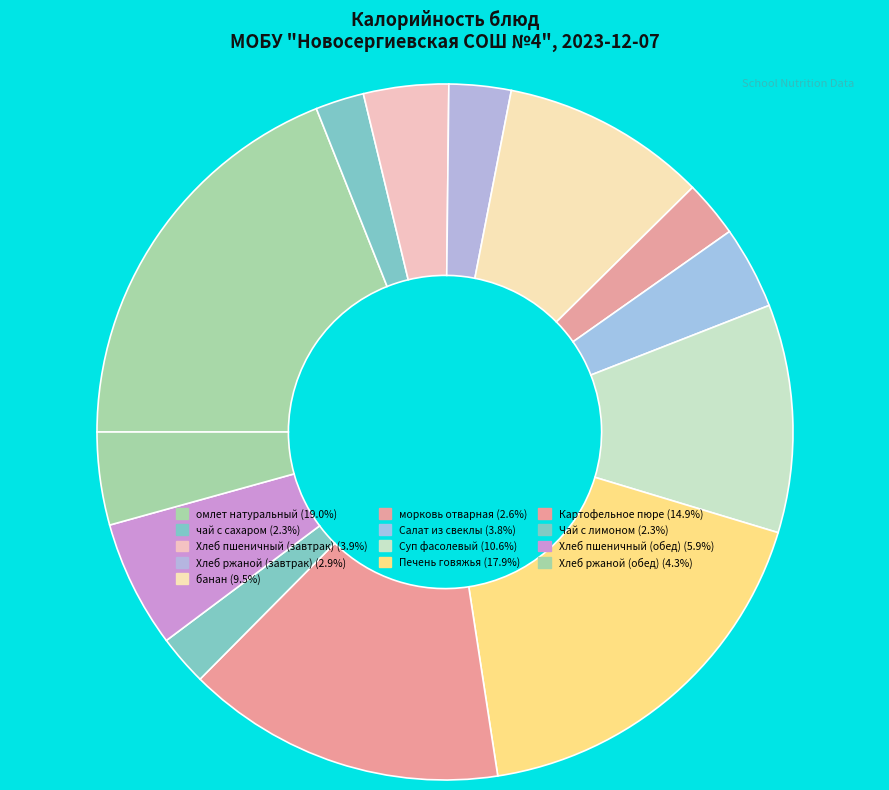

True or false: Суп фасолевый accounts for 1% of the total.

False